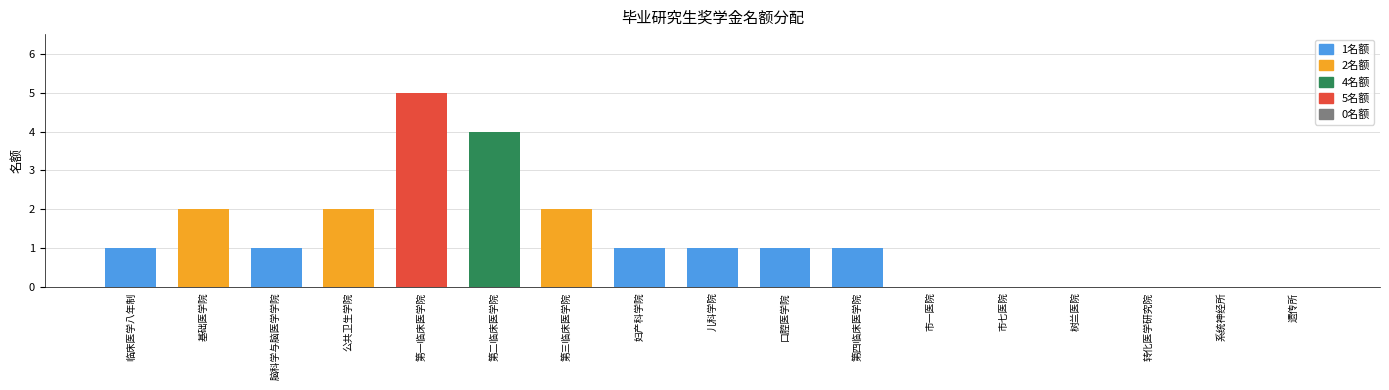

The value at 第一临床医学院 is 3. True or false?

False